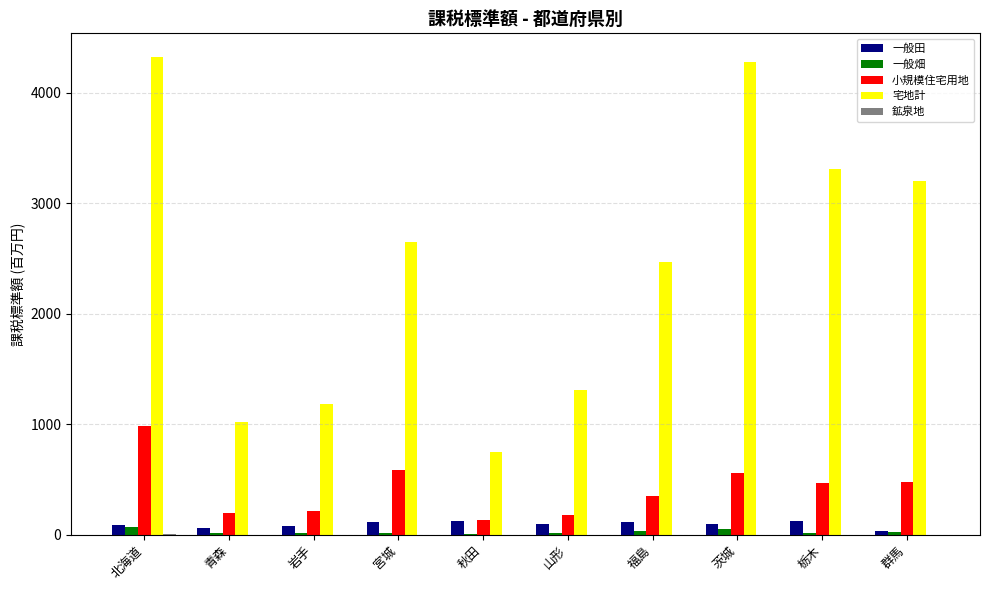

Are the bars grouped side by side (vs. stacked)?

Yes